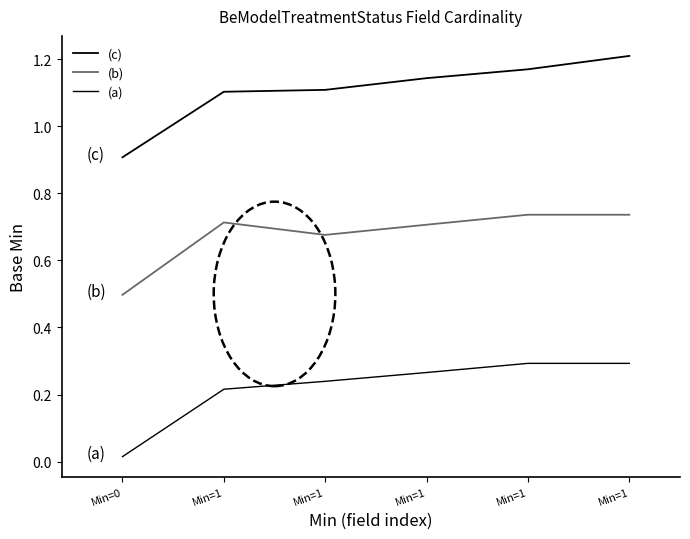

Reading left to right, transcribe all the data shown in this chart.

(c): 0.9	1.1	1.1	1.1	1.2	1.2
(b): 0.5	0.7	0.7	0.7	0.7	0.7
(a): 0.0	0.2	0.2	0.3	0.3	0.3